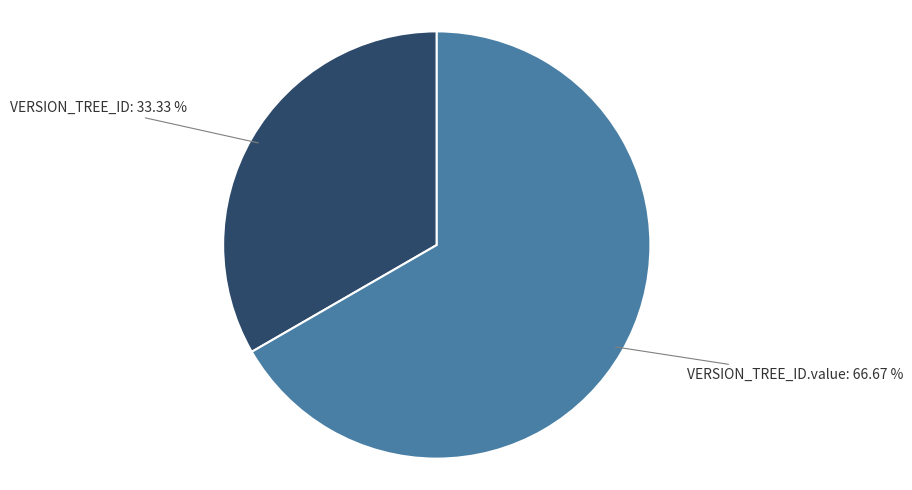

Is there a majority slice in this chart?

Yes